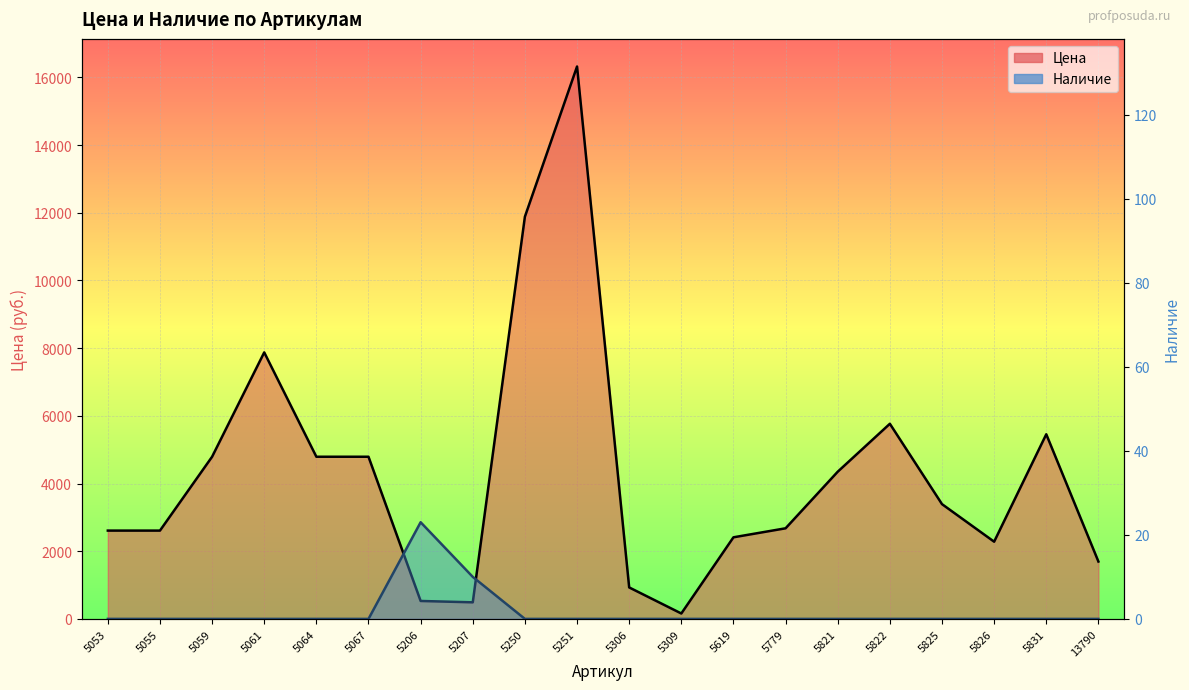

True or false: Цена and Наличие cross at least once.

False